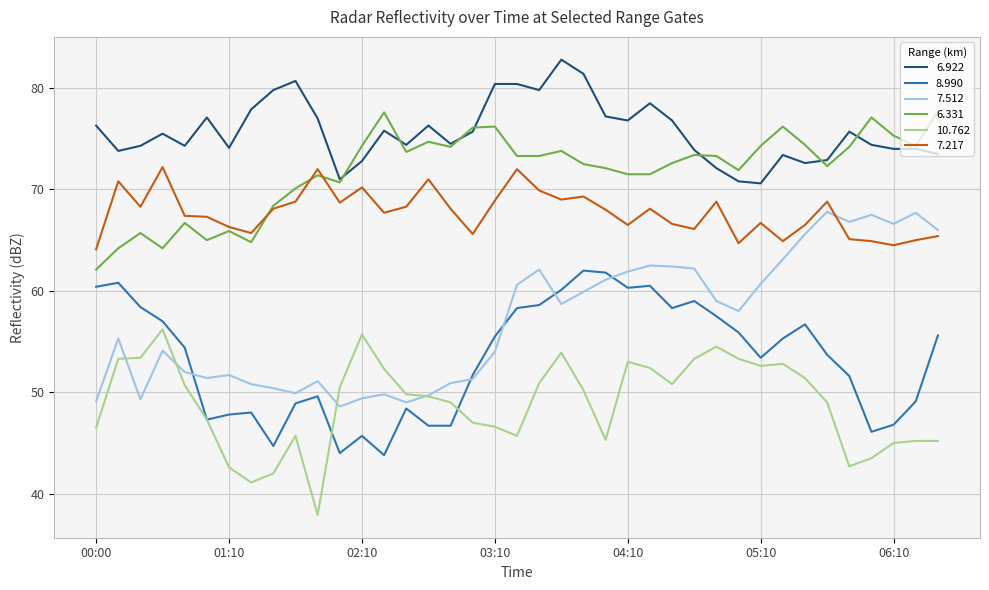

Is this an area chart (filled region under the line)?

No